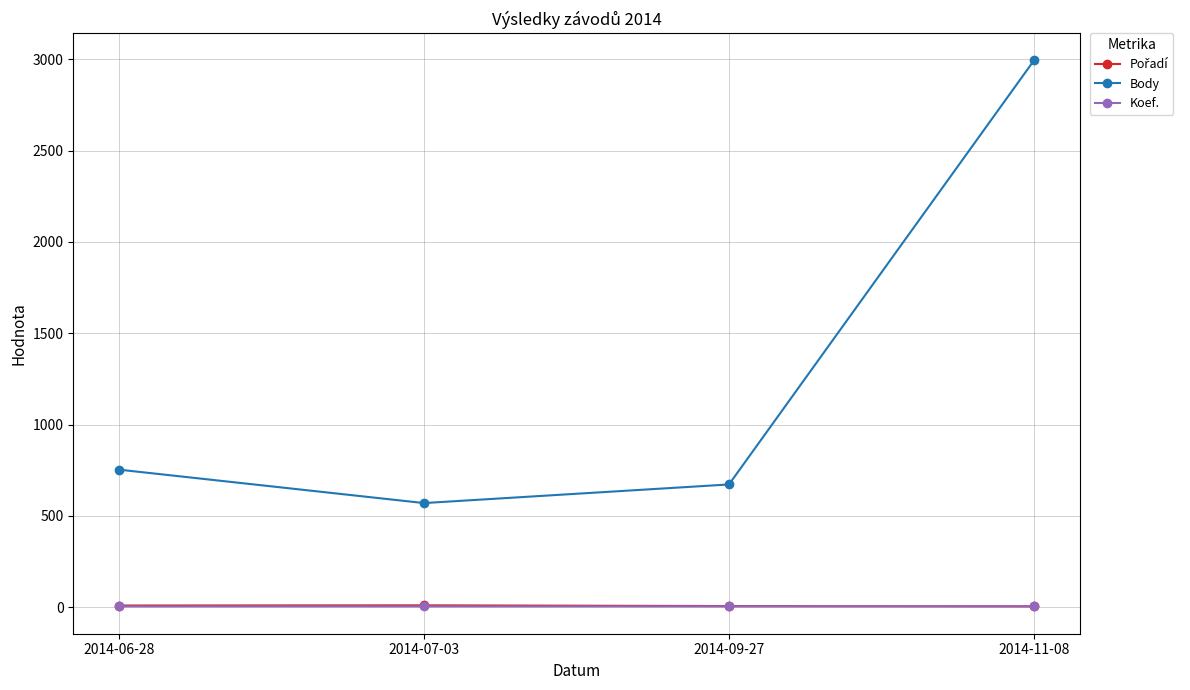

Is this an area chart (filled region under the line)?

No